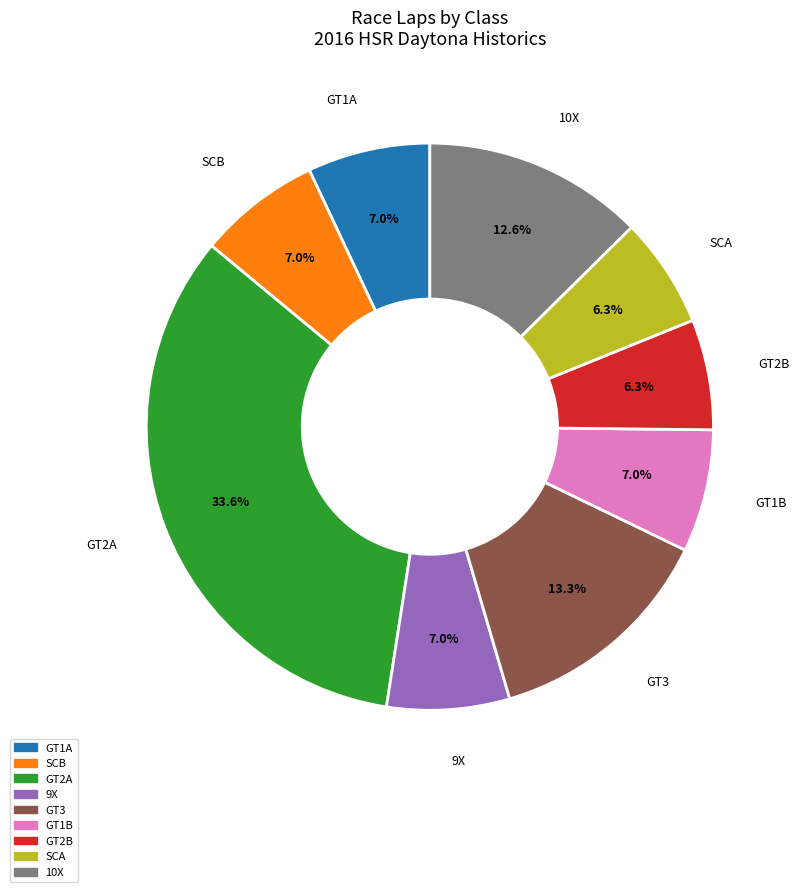

Does any single category account for the majority?

No